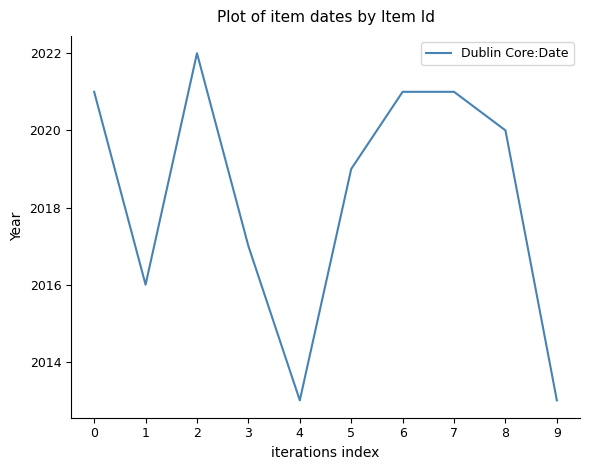

Which label corresponds to the largest value in the chart?

2